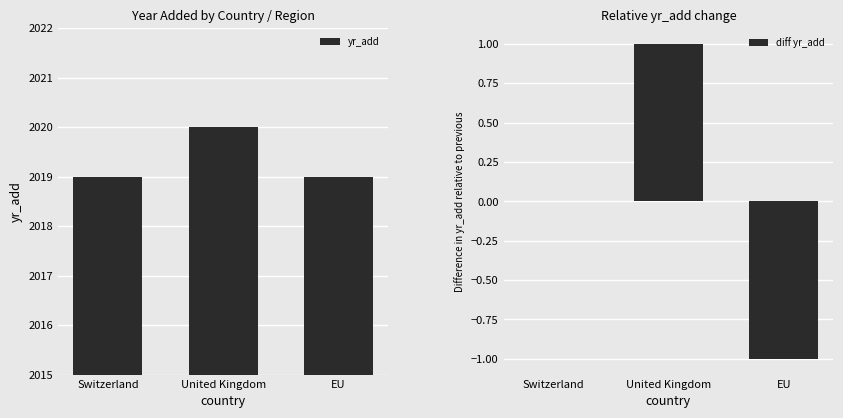

Which series changed the most between Switzerland and EU?

diff yr_add